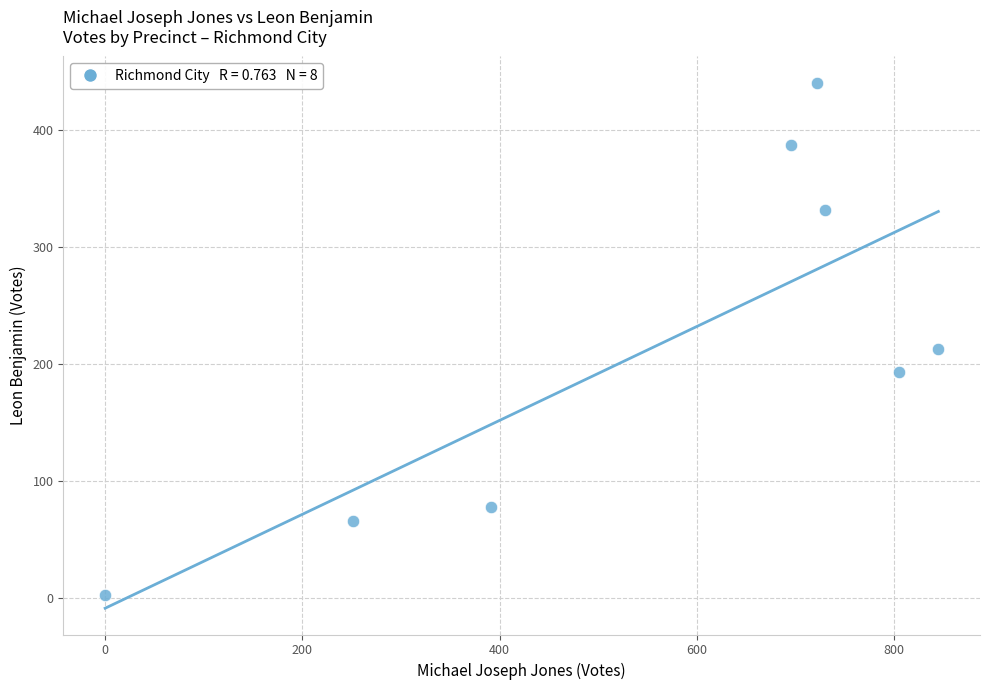

What is the range of Y values (max minus min)?

437